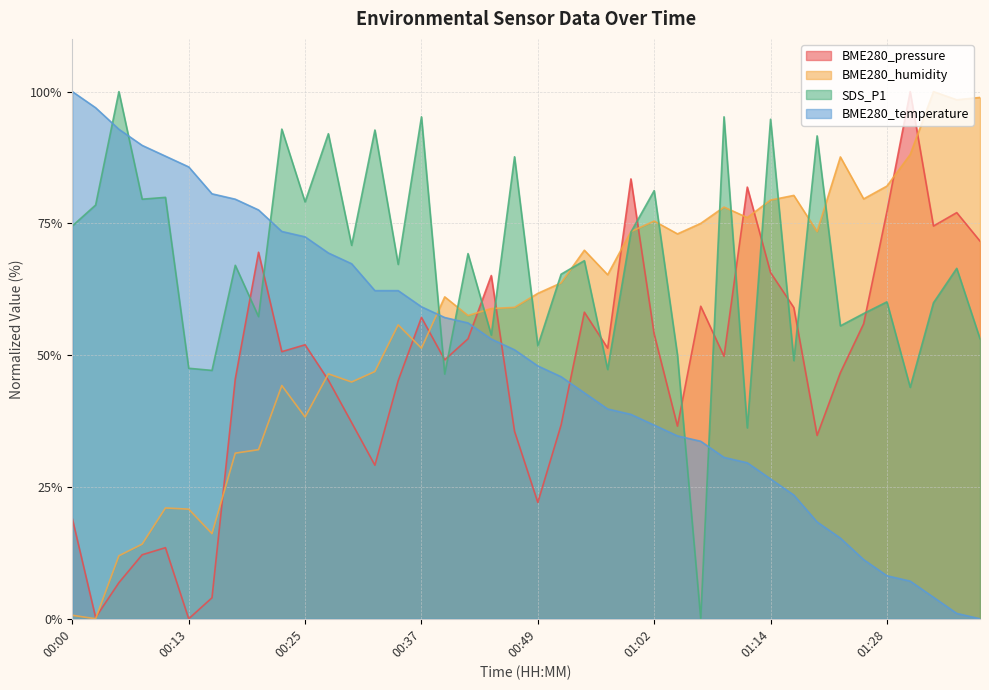

What are all the series names shown in the legend?

BME280_pressure, BME280_humidity, SDS_P1, BME280_temperature